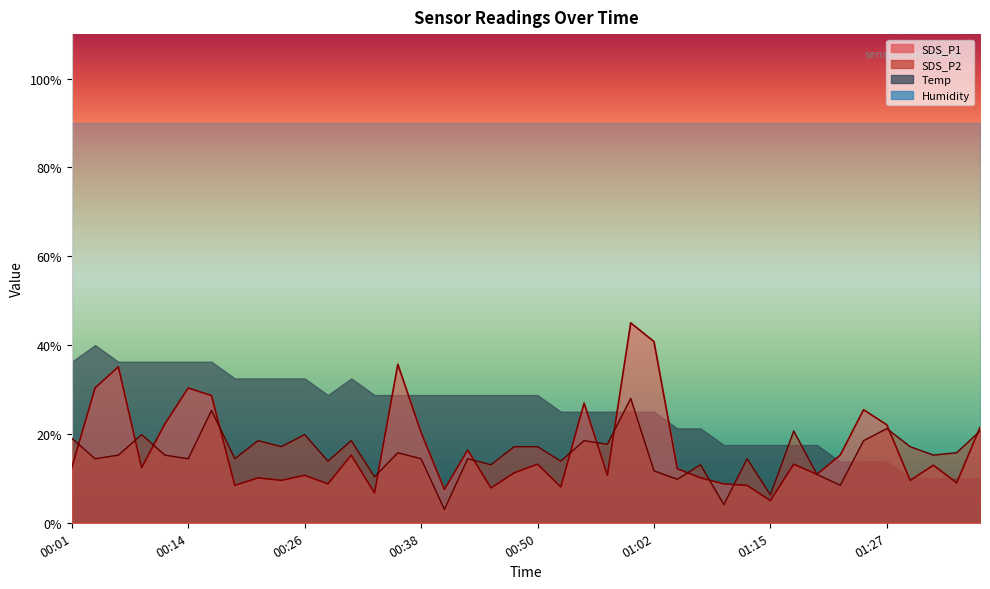

Is it true that SDS_P2 equals 8.1 at 00:11?

False